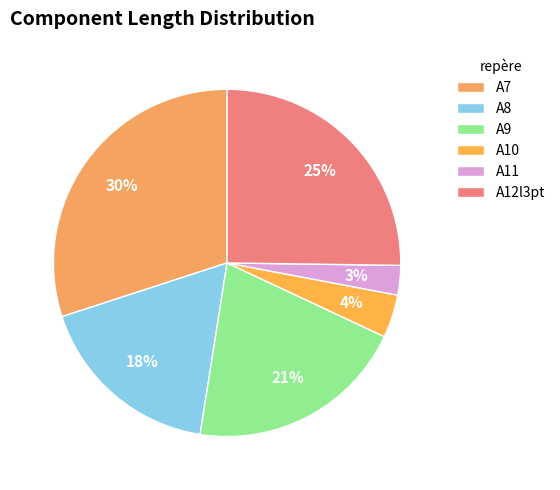

How many slices are in this pie chart?

6